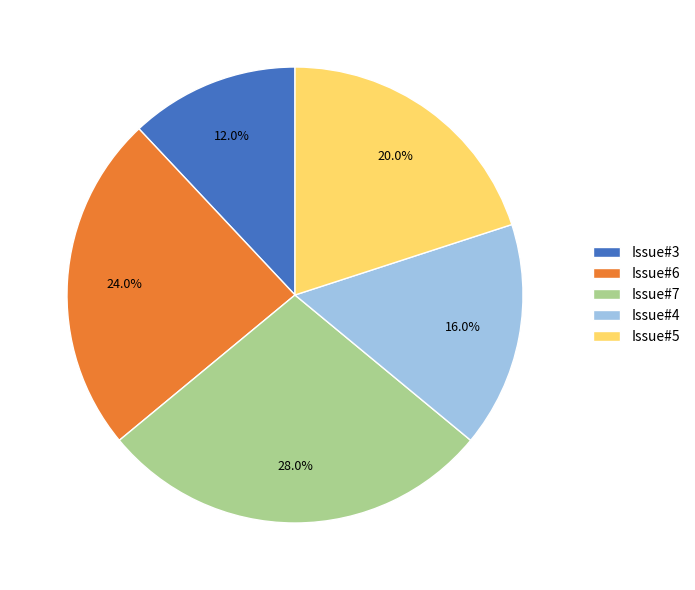

Rank the categories by value from lowest to highest.

Issue#3, Issue#4, Issue#5, Issue#6, Issue#7